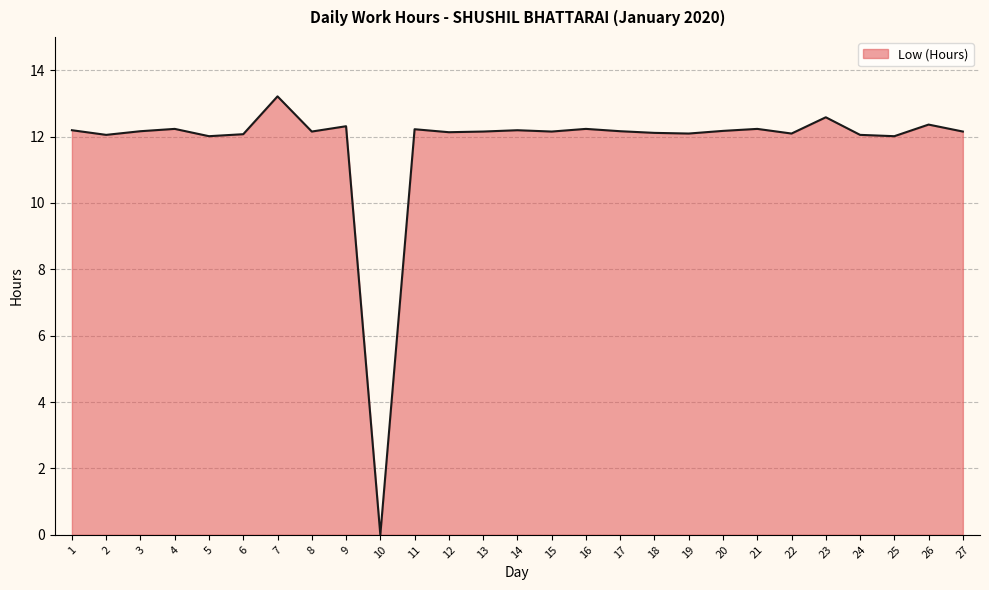

Which label corresponds to the largest value in the chart?

7